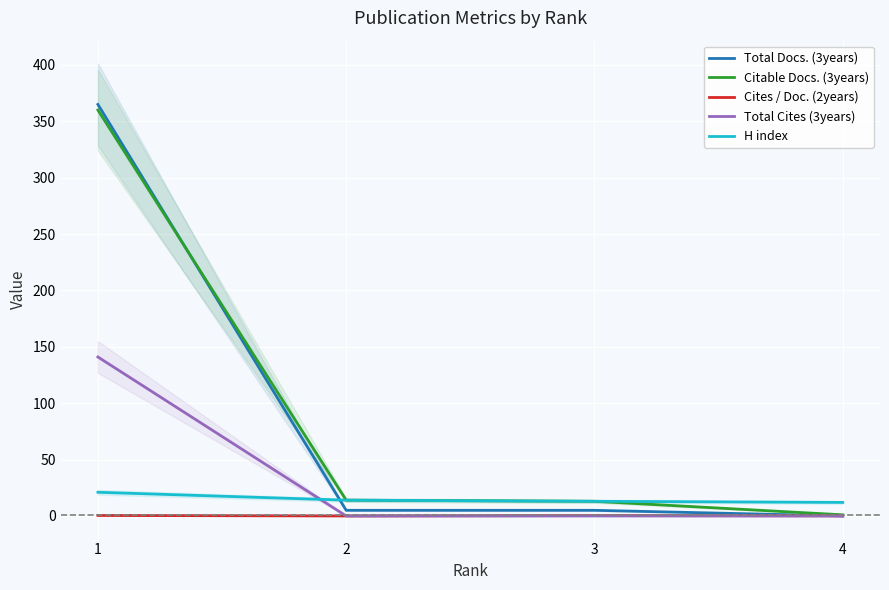

True or false: Total Docs. (3years) has a value of 5.0 at 2.

True